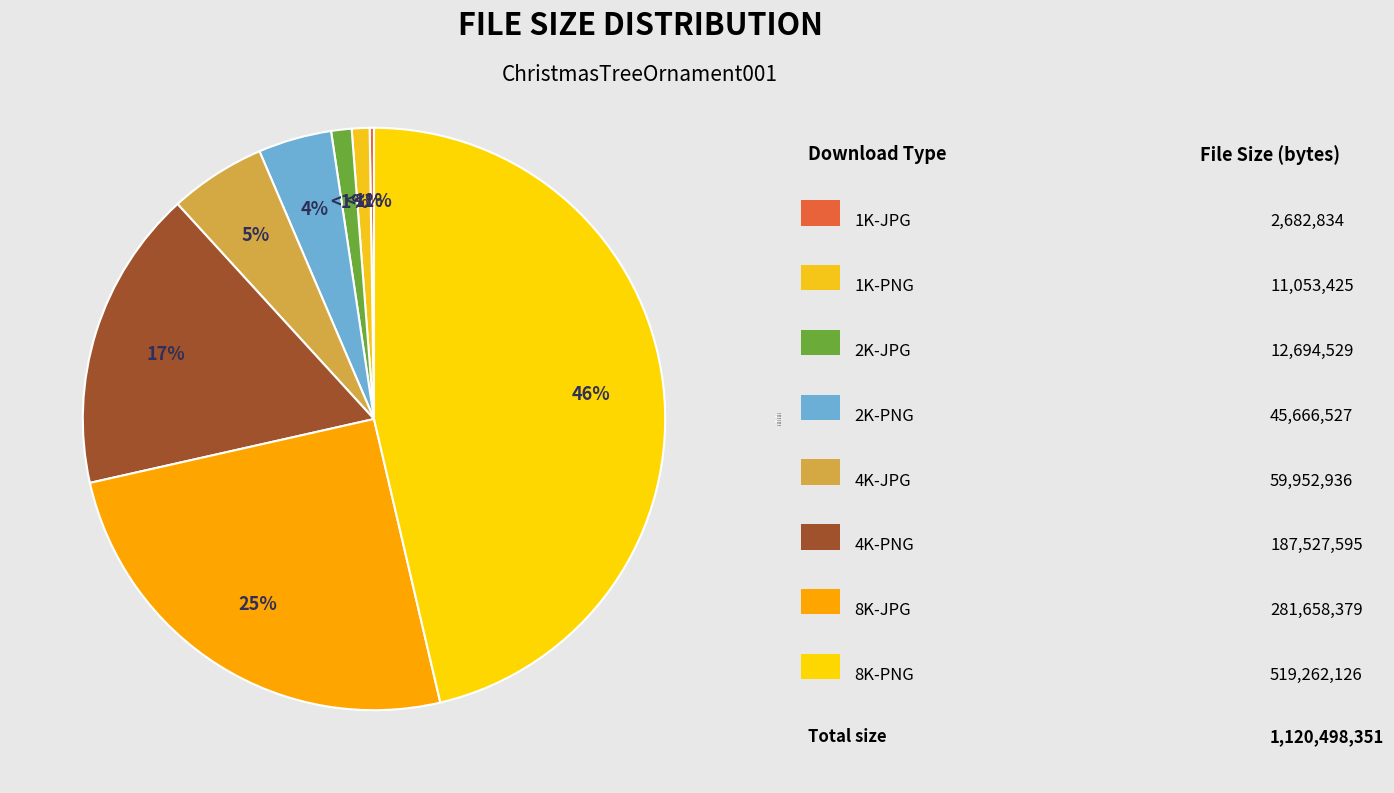

To the nearest percent, what is the combined percentage of 8K-PNG and 1K-JPG?

47%